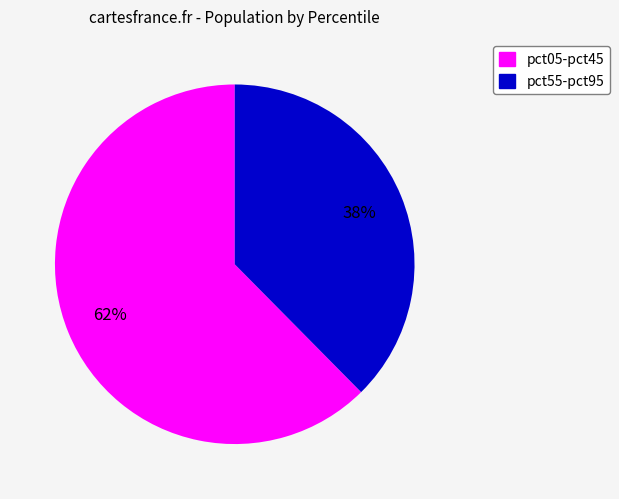

To the nearest percent, what is the average slice percentage?

50%